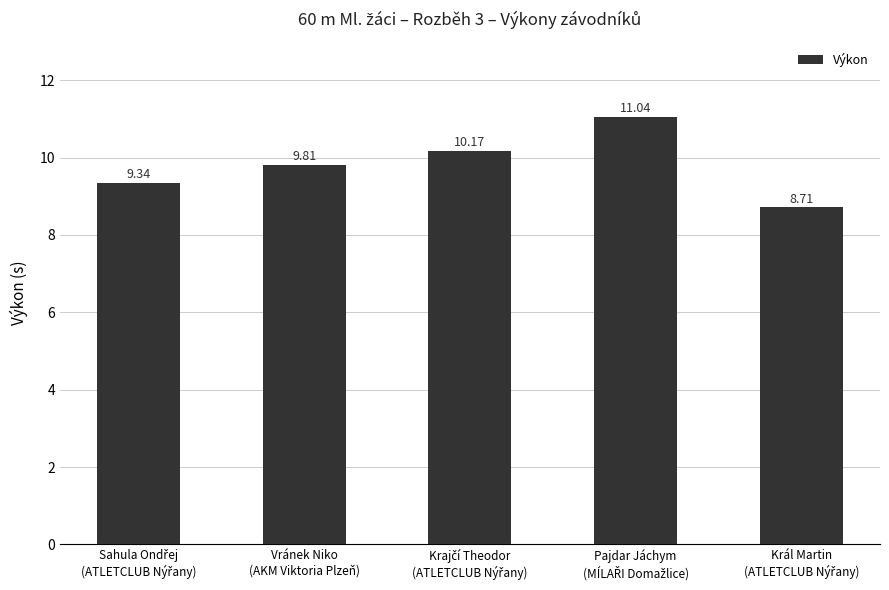

What is the average value?

9.8